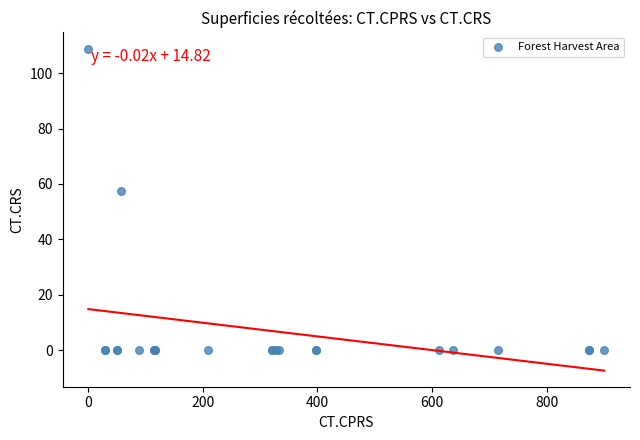

What Y value in the scatter plot is closest to 54?

57.4